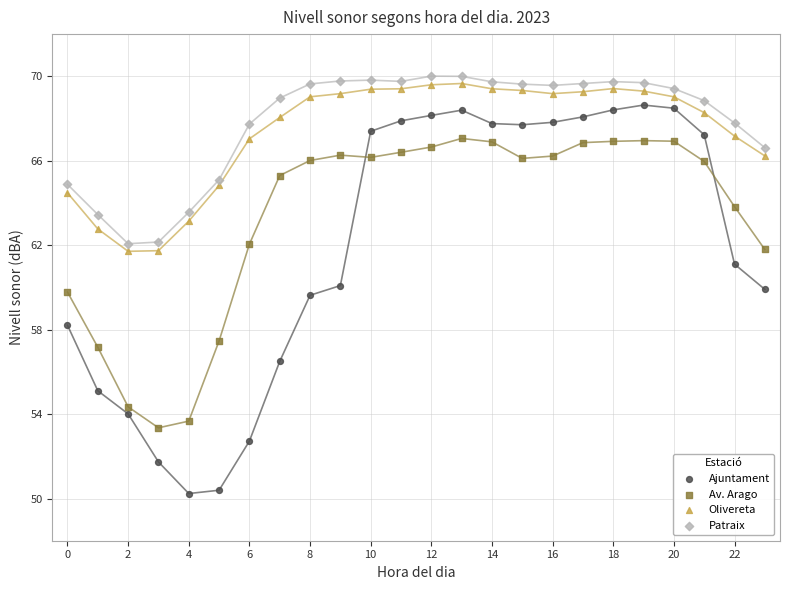

Which series contains the lowest Y value?

Ajuntament